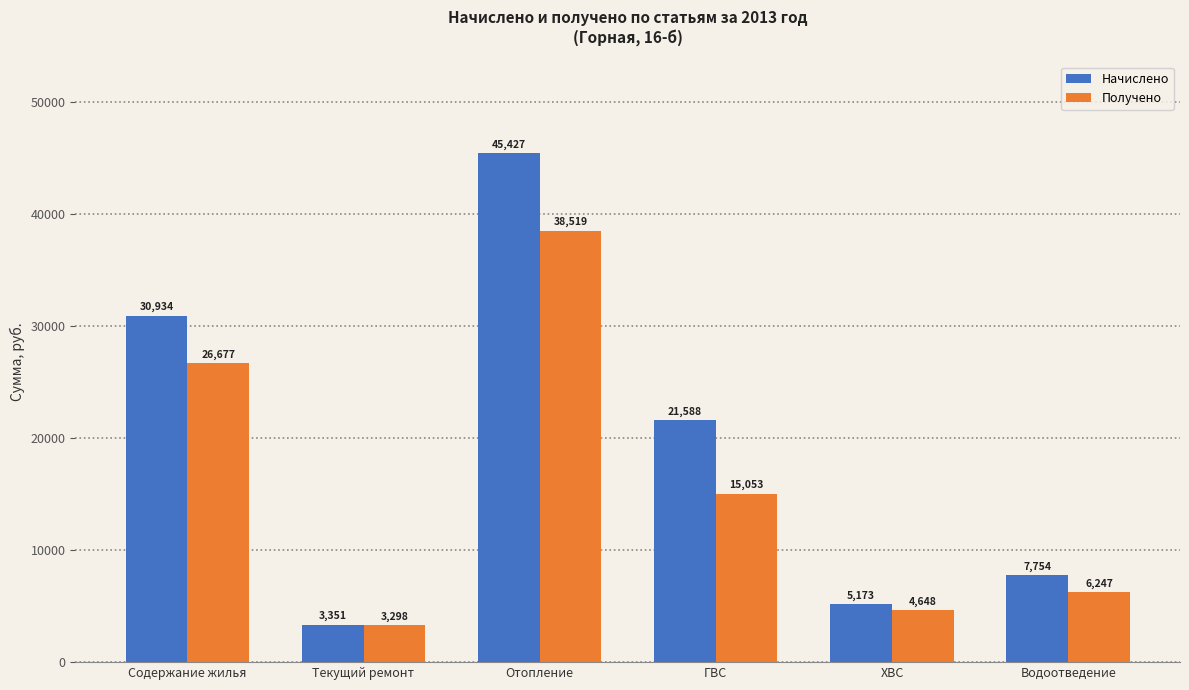

Which label corresponds to the largest value in the chart?

Отопление